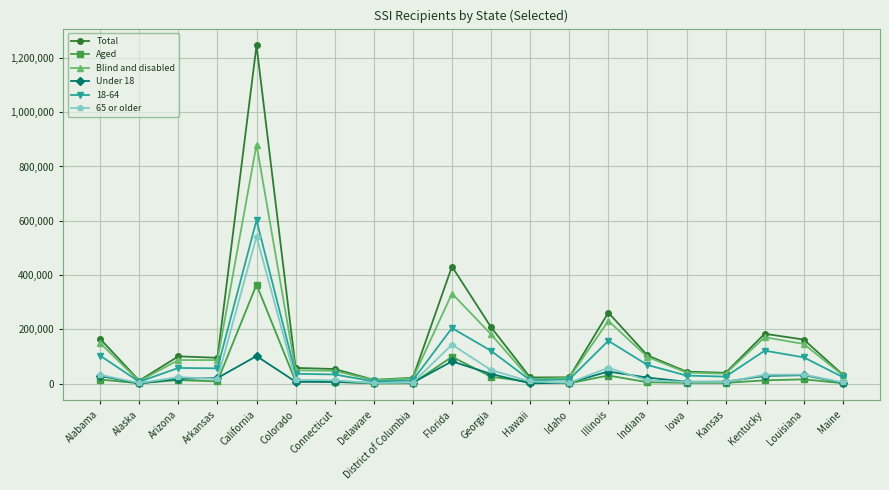

What is the total value across all series at Kentucky?

552453